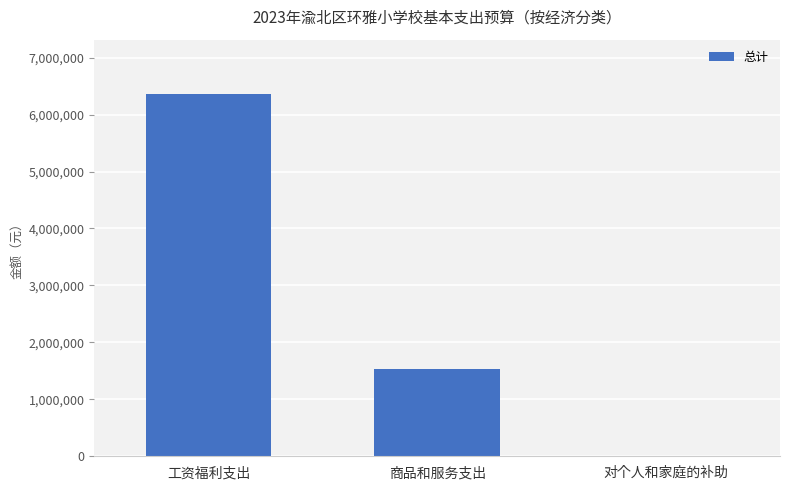

What is the sum of all values?

7893777.3